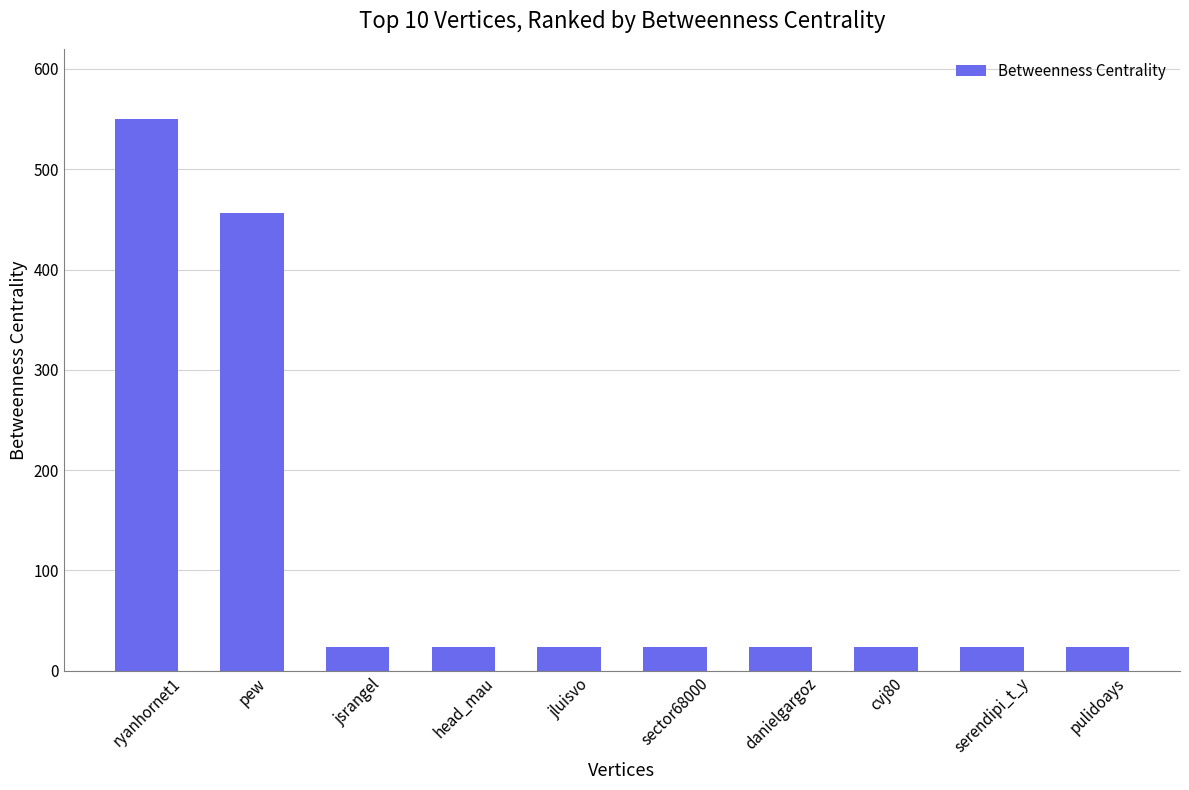

Does the chart contain any negative values?

No